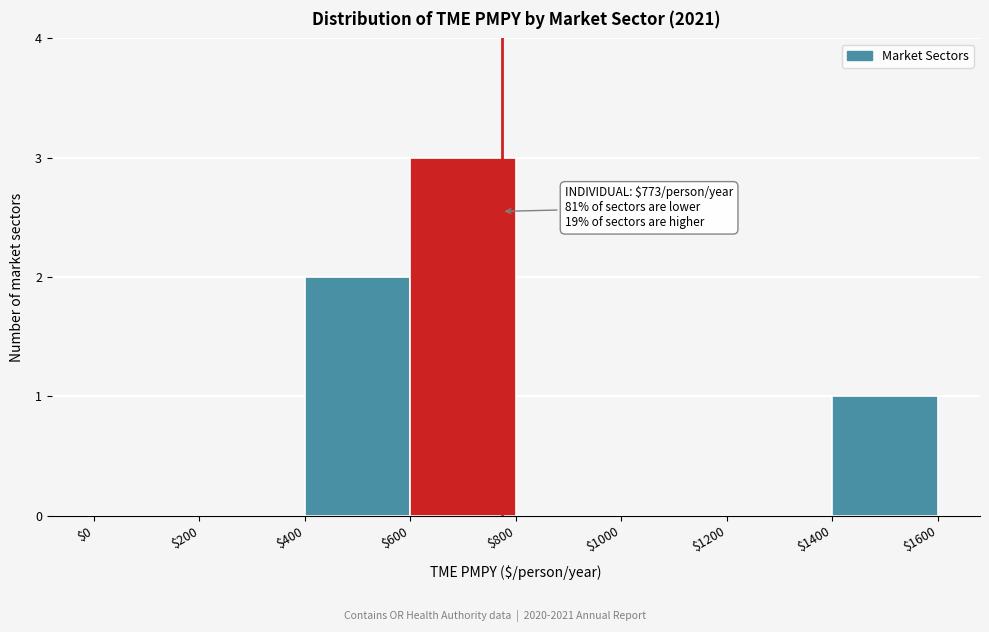

Over which range of the x-axis is the bar tallest?

$600 to $800